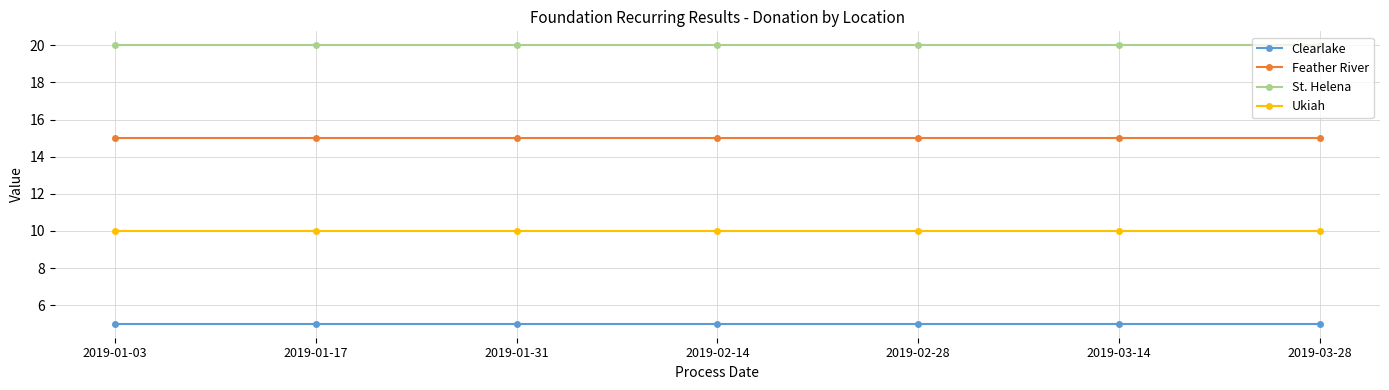

True or false: Feather River has a value of 24 at 2019-03-28.

False